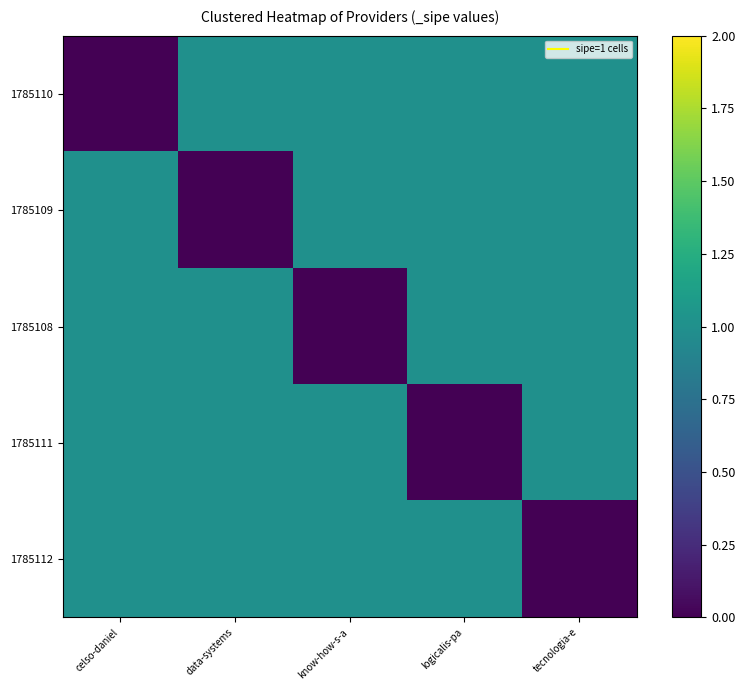

Which series changed the most between data-systems and tecnologia-e?

1785109